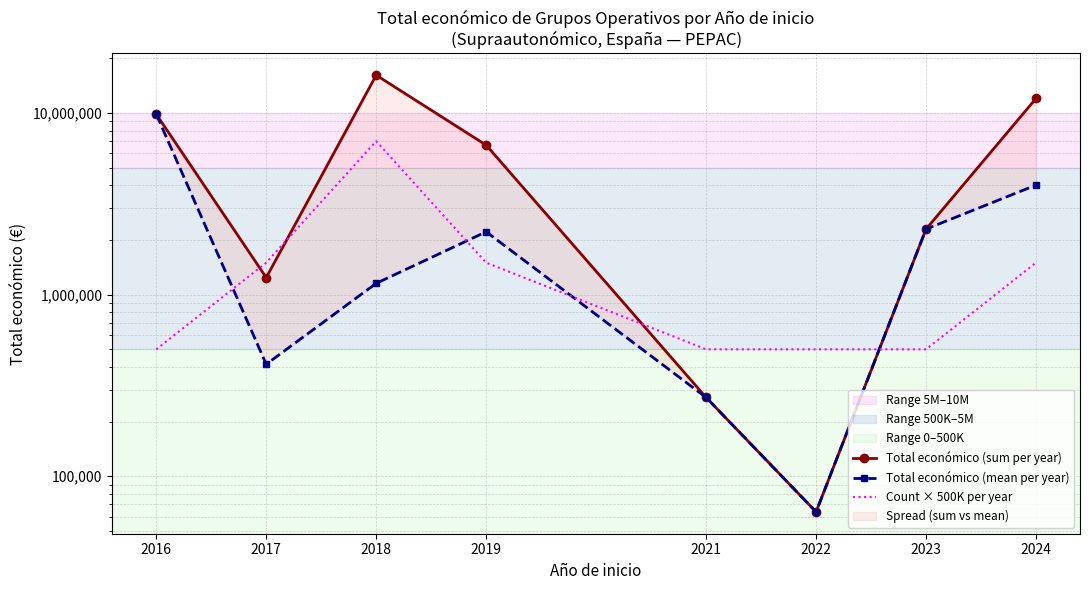

How many categories are shown in the chart?

8